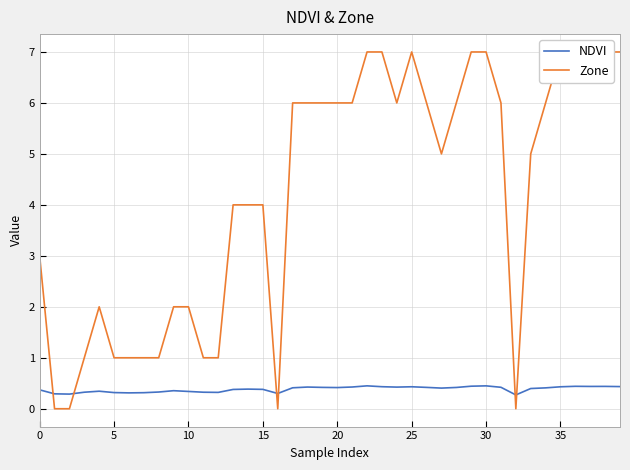

At which label is NDVI closest to 0?

32